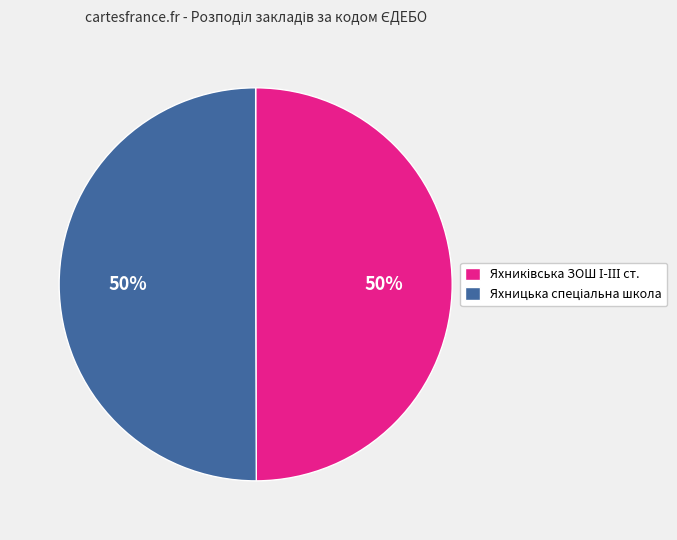

To the nearest percent, what is the average slice percentage?

50%